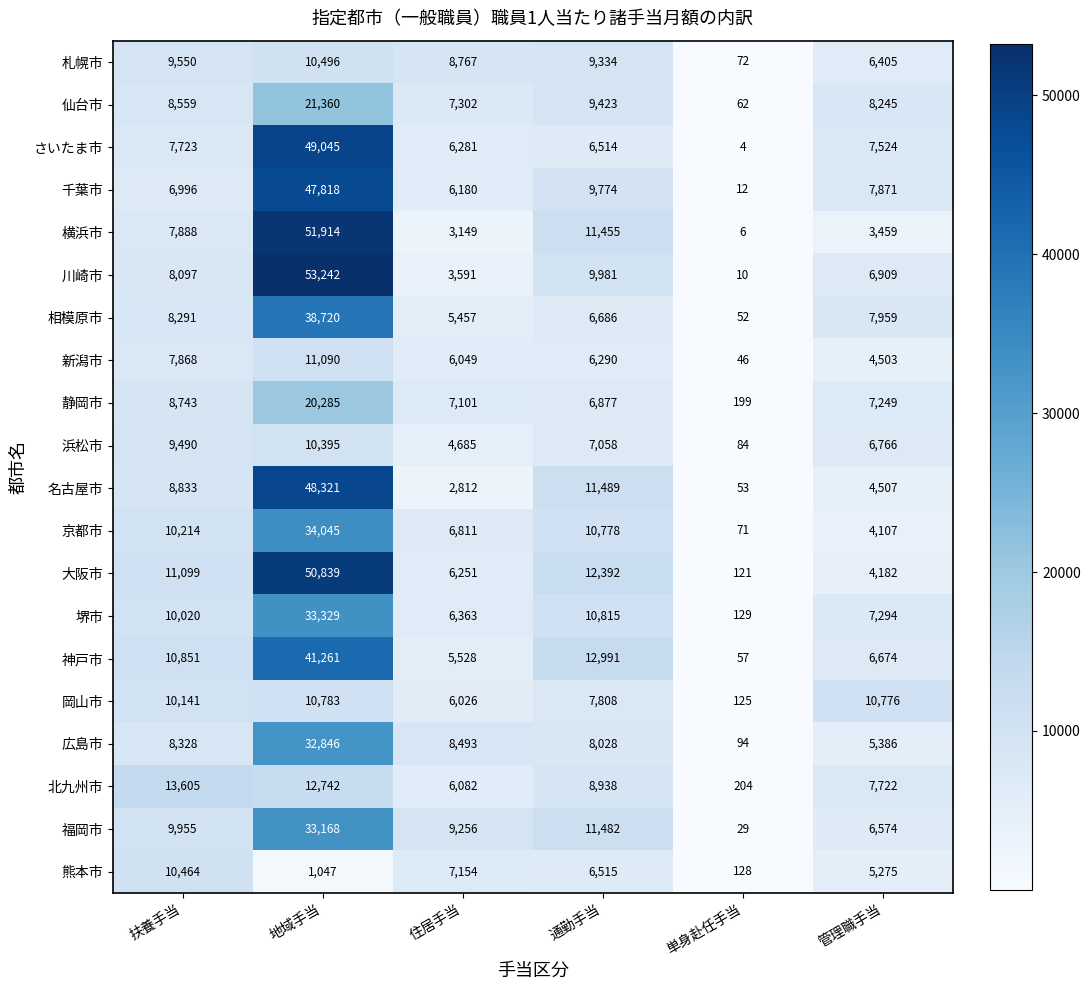

List the series in order of their peak value, lowest first.

浜松市, 熊本市, 札幌市, 岡山市, 新潟市, 北九州市, 静岡市, 仙台市, 広島市, 福岡市, 堺市, 京都市, 相模原市, 神戸市, 千葉市, 名古屋市, さいたま市, 大阪市, 横浜市, 川崎市